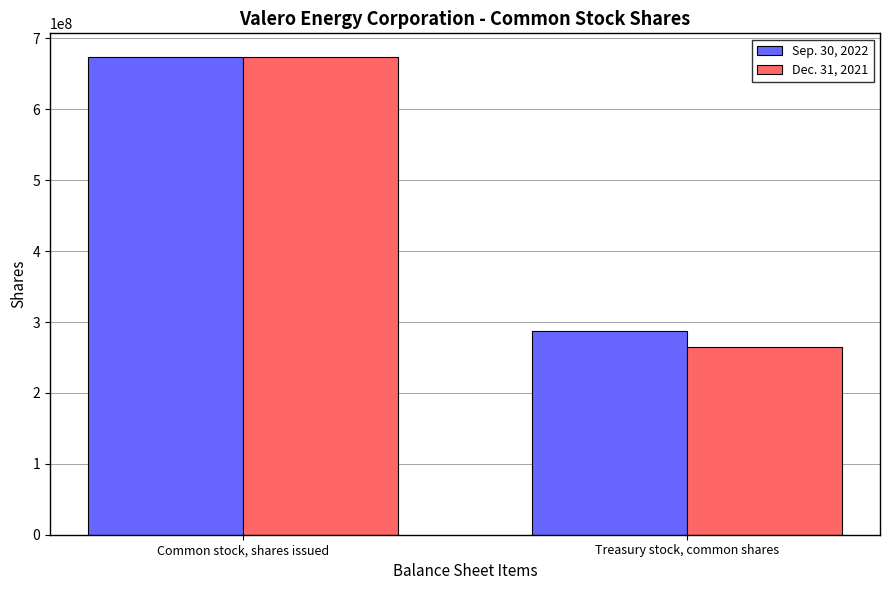

What are all the series names shown in the legend?

Sep. 30, 2022, Dec. 31, 2021